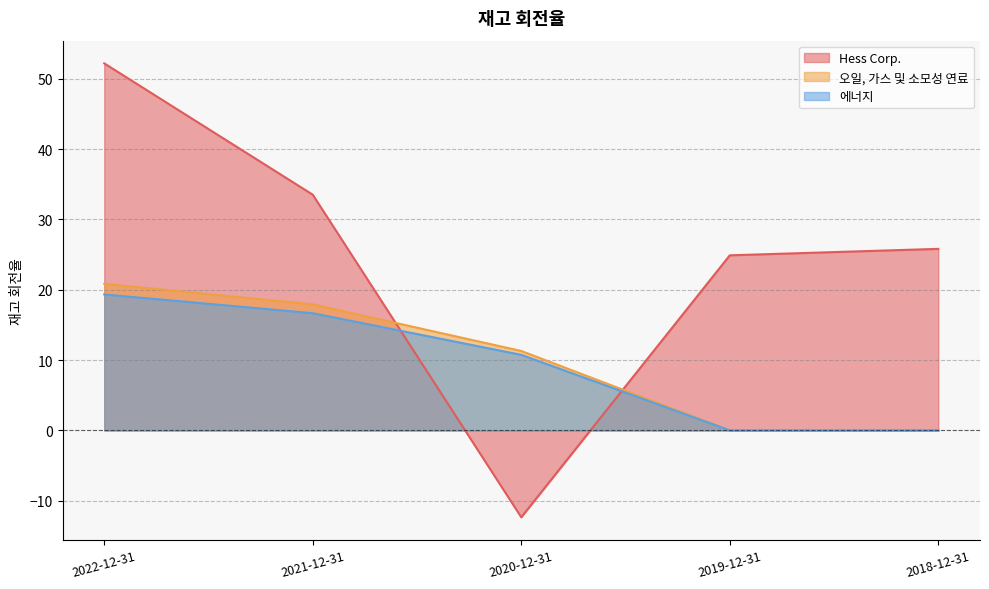

What is the minimum value shown in the chart?

-12.3